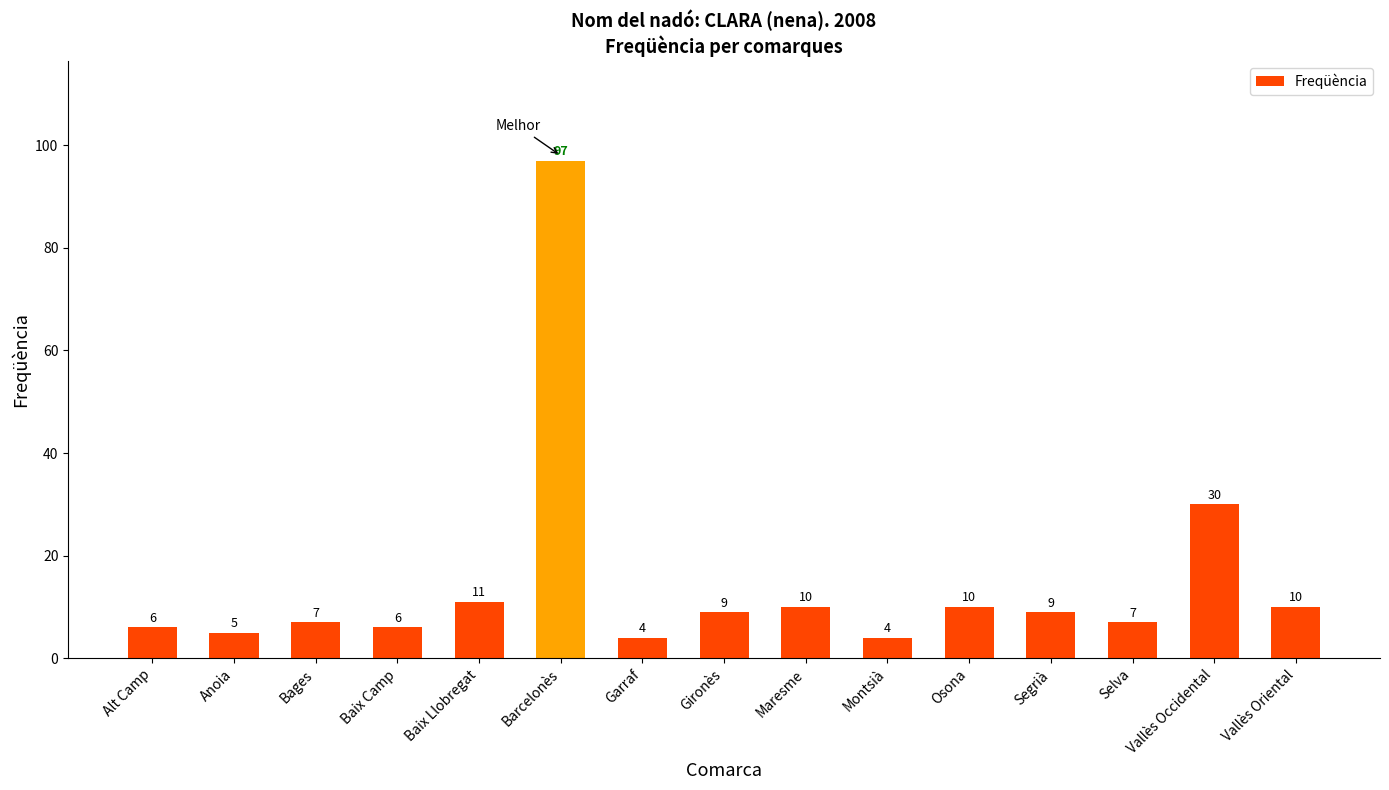

What is the difference between the second highest and second lowest values?

26